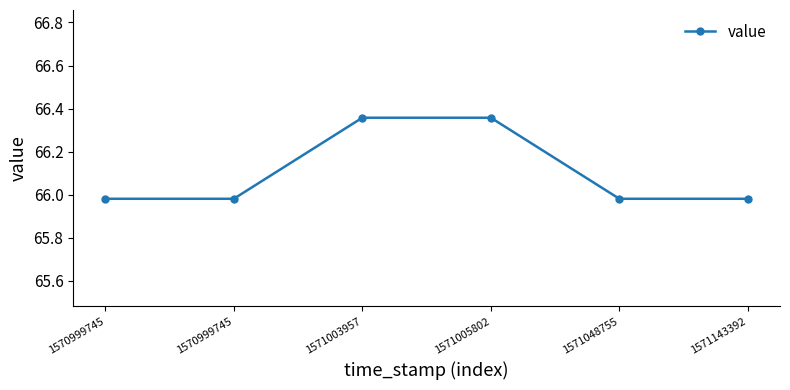

How many lines are shown in the chart?

1